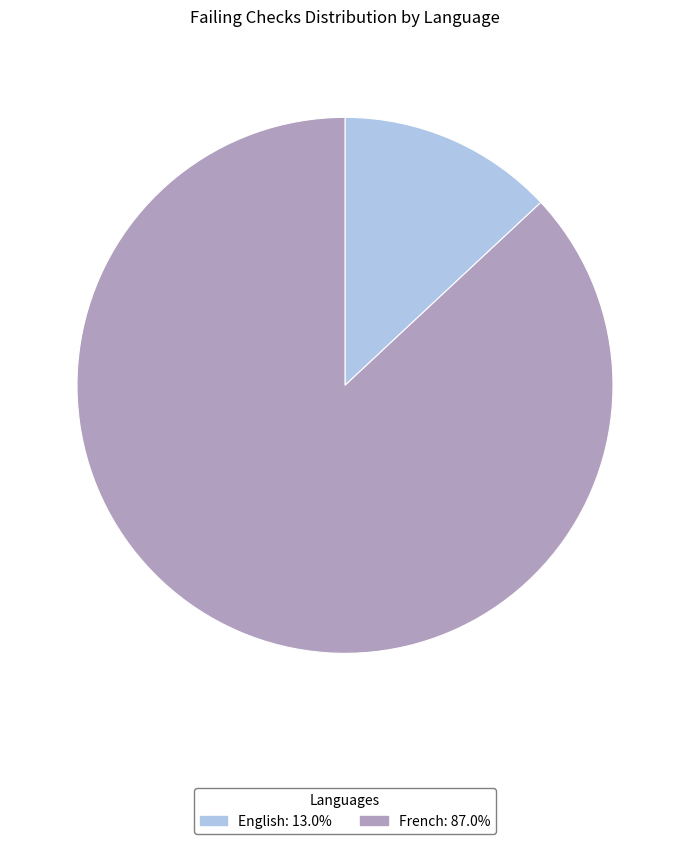

Do English and French together represent more than half of the pie?

Yes